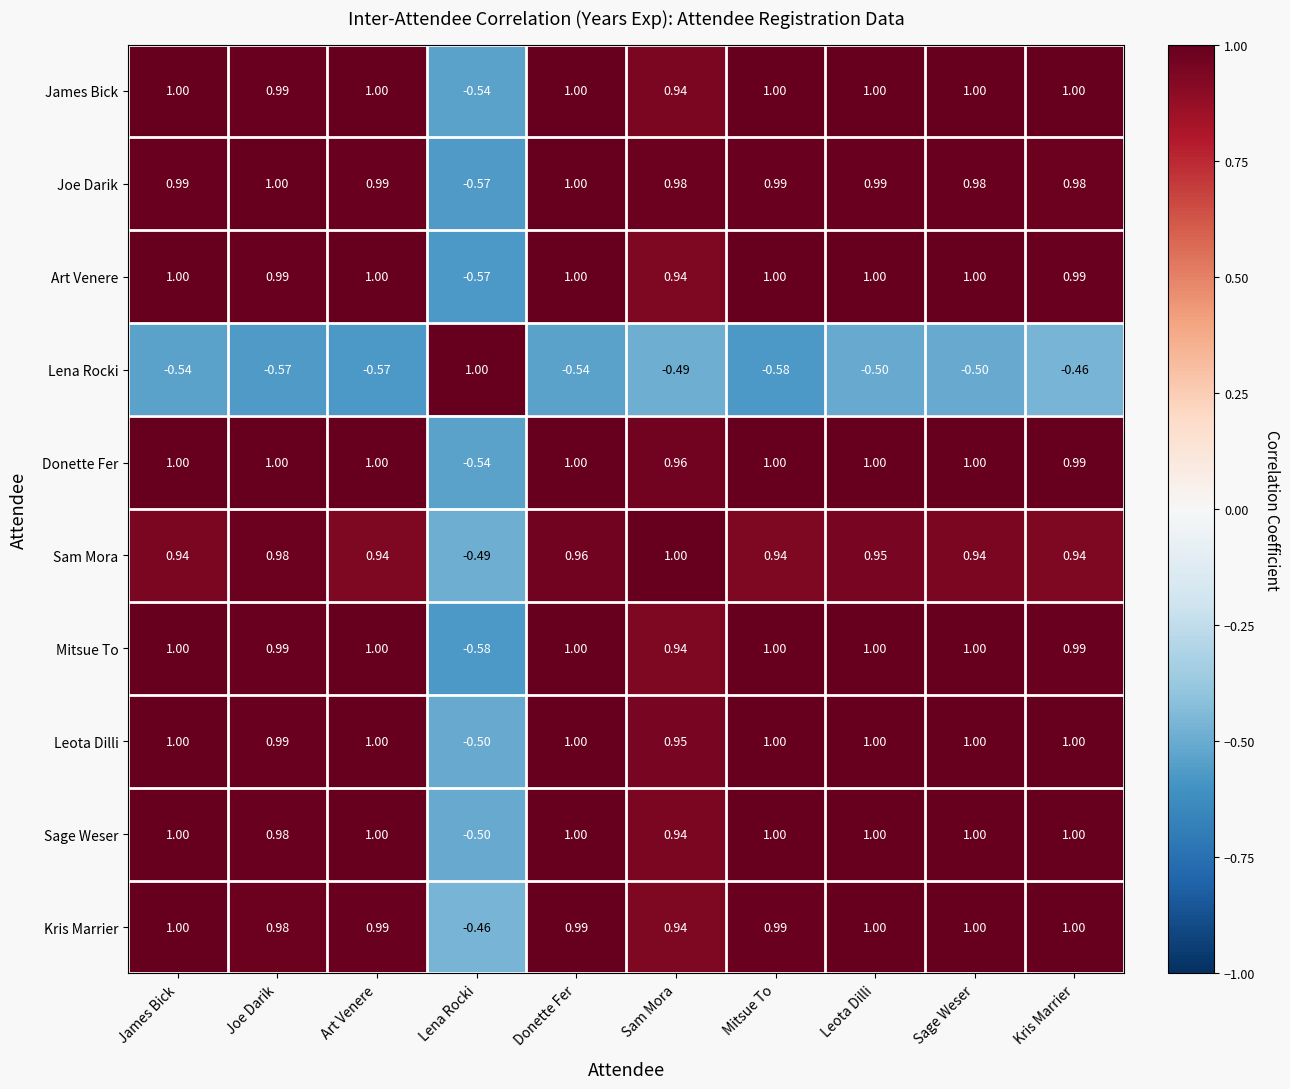

Which series changed the most between Donette Fer and Sage Weser?

Lena Rocki